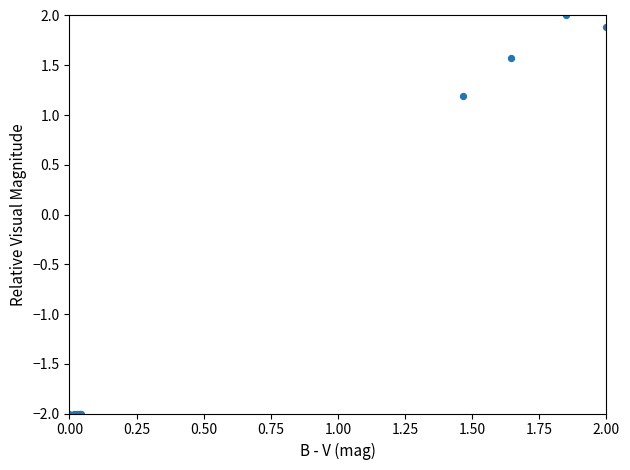

What Y value in the scatter plot is closest to 0?

1.2